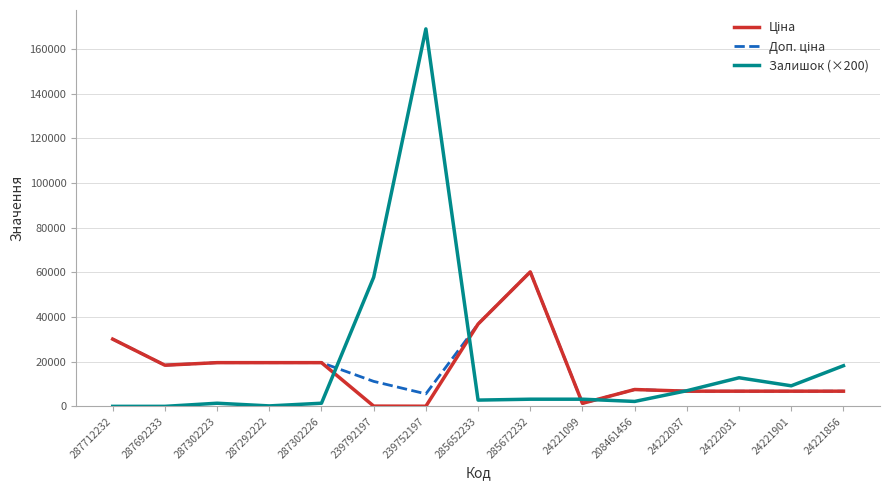

What is the greatest value displayed?

169000.0